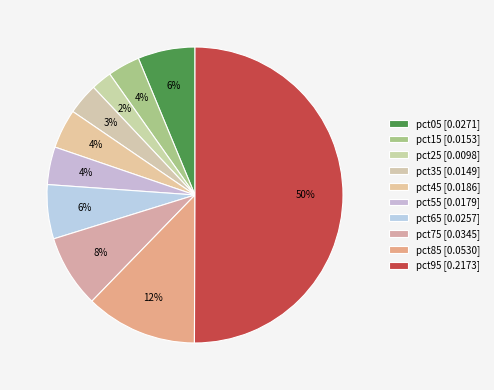

How many slices are in this pie chart?

10